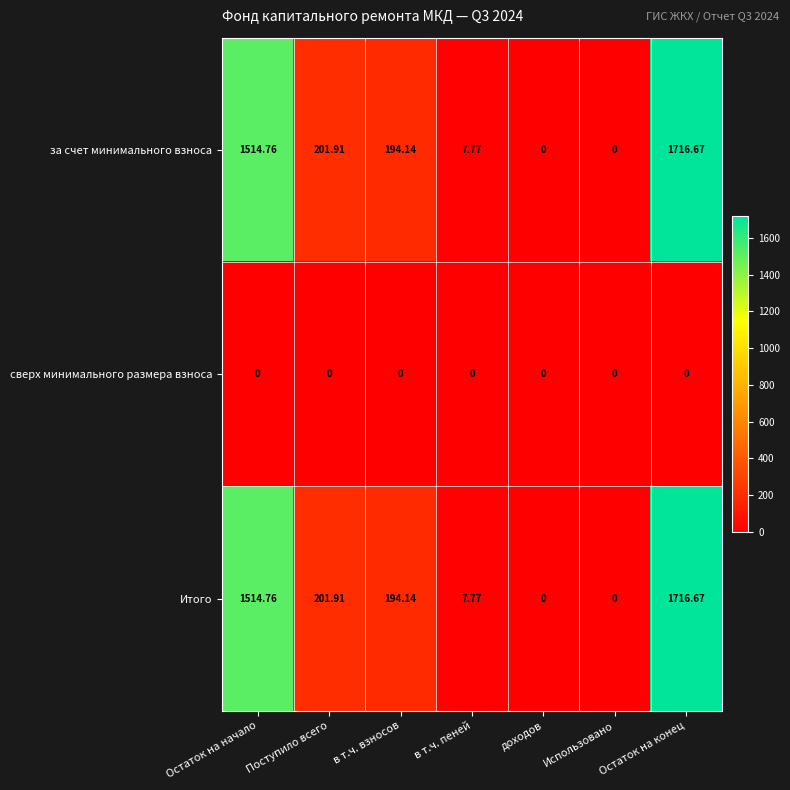

Where does the за счет минимального взноса series first go above 194?

Остаток на начало